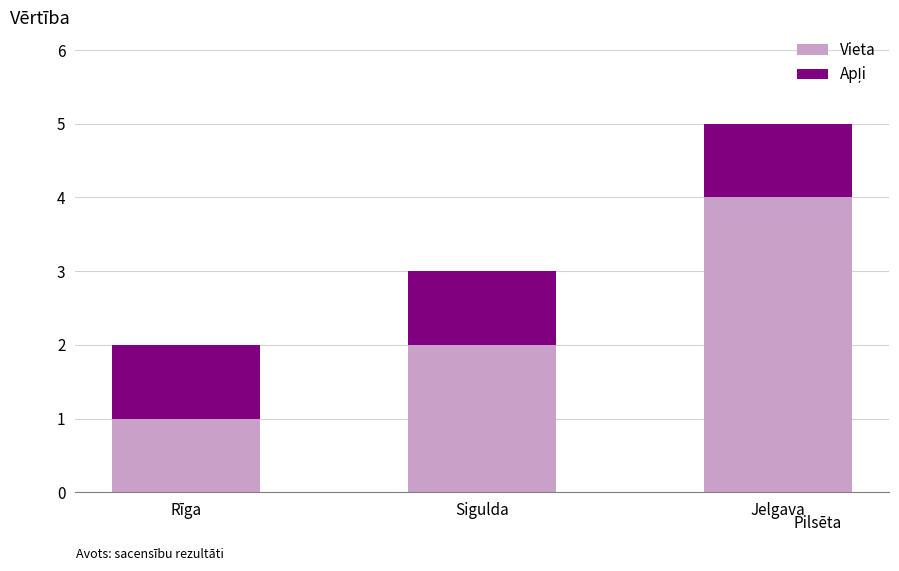

The Vieta series shows 4 at Jelgava. True or false?

True